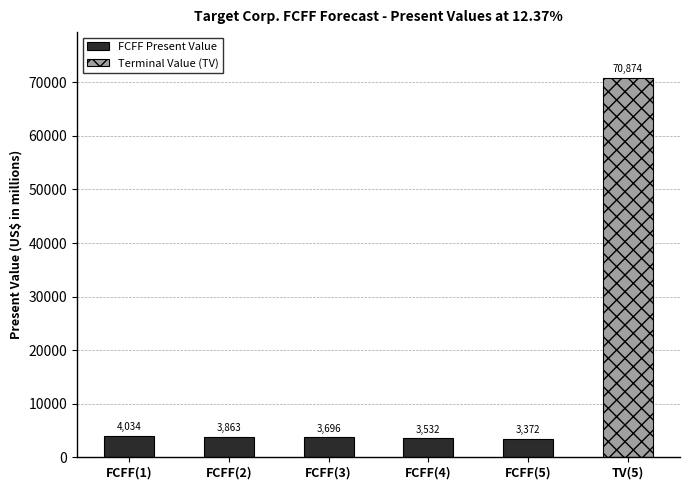

At which label does FCFF Present Value reach its minimum?

FCFF(5)